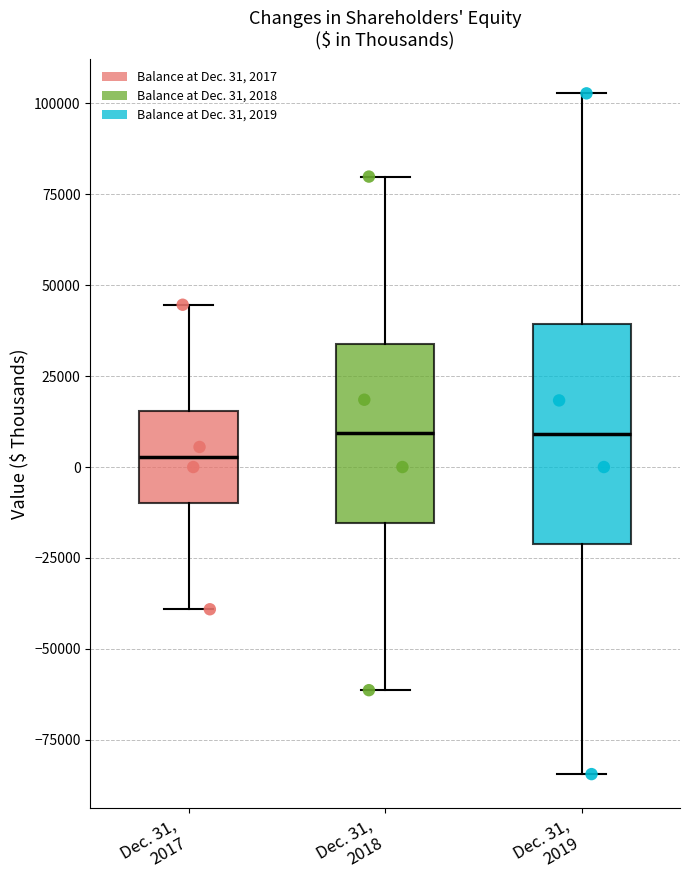

Which box's median line is the lowest?

Dec. 31, 2017